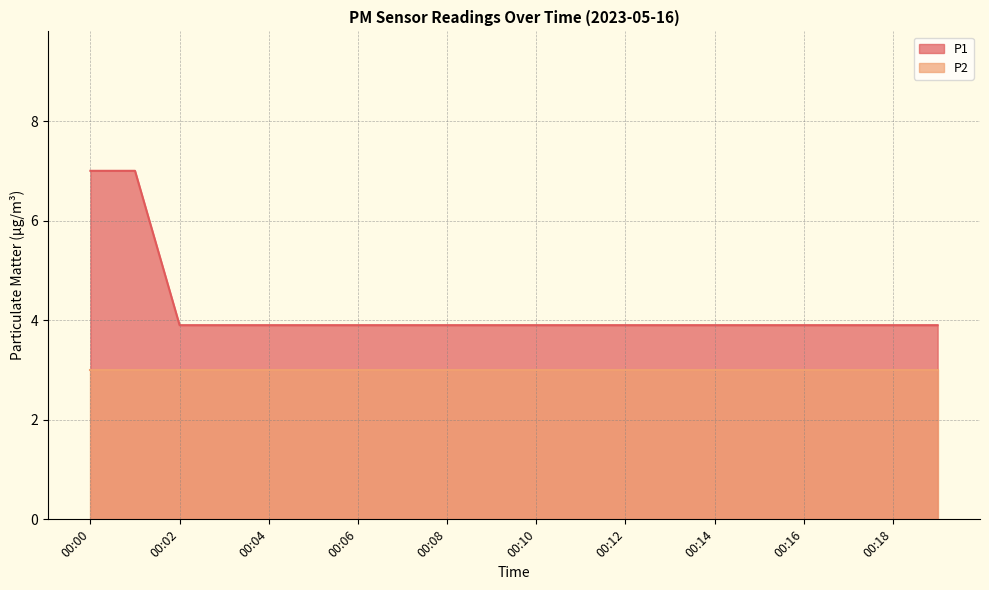

At which category does the chart reach its minimum across all series?

00:02